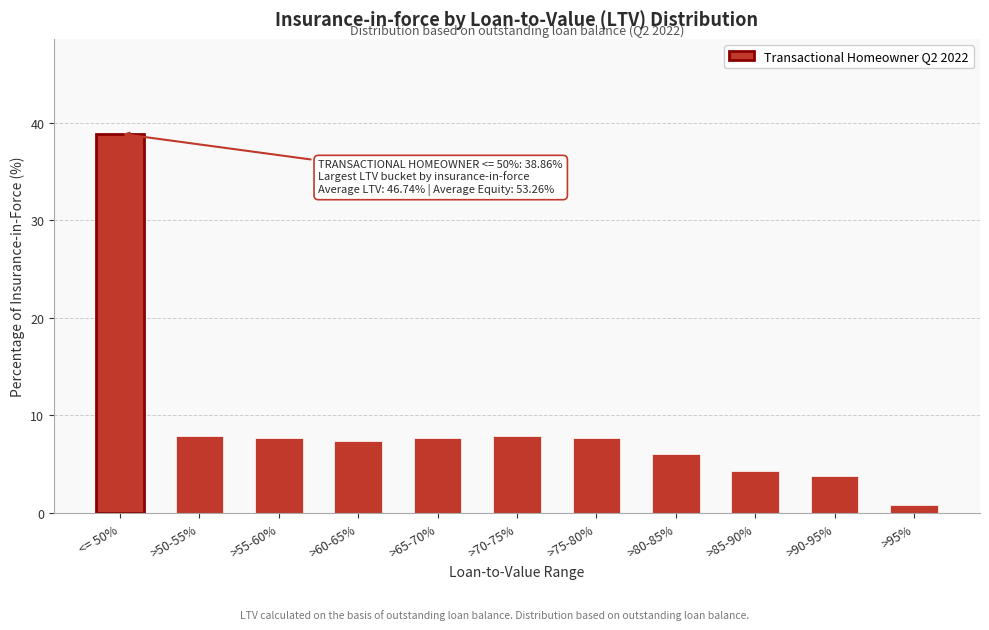

What is the average value?

9.1